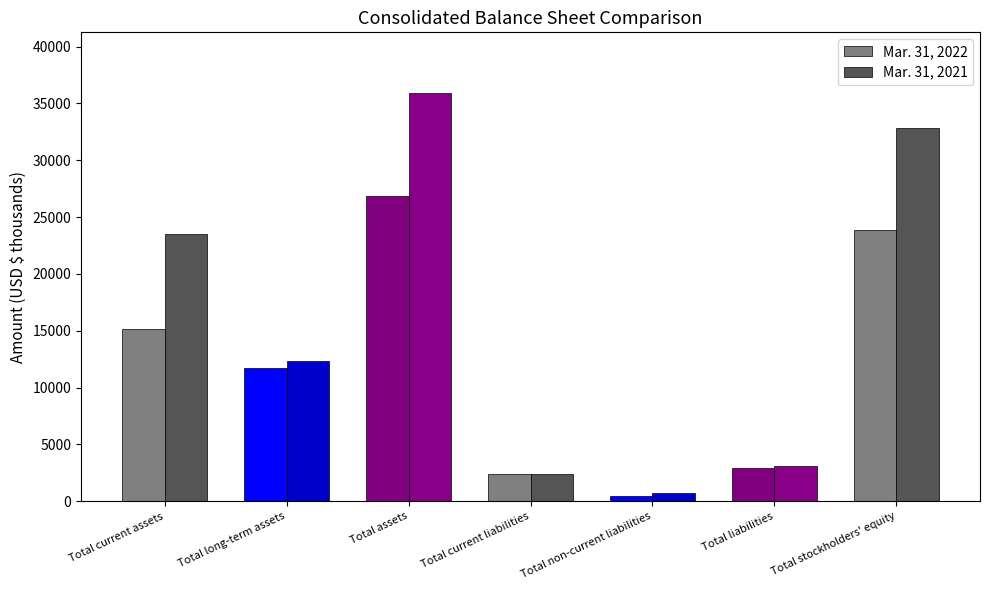

List the series in order of their overall mean, highest first.

Mar. 31, 2021, Mar. 31, 2022